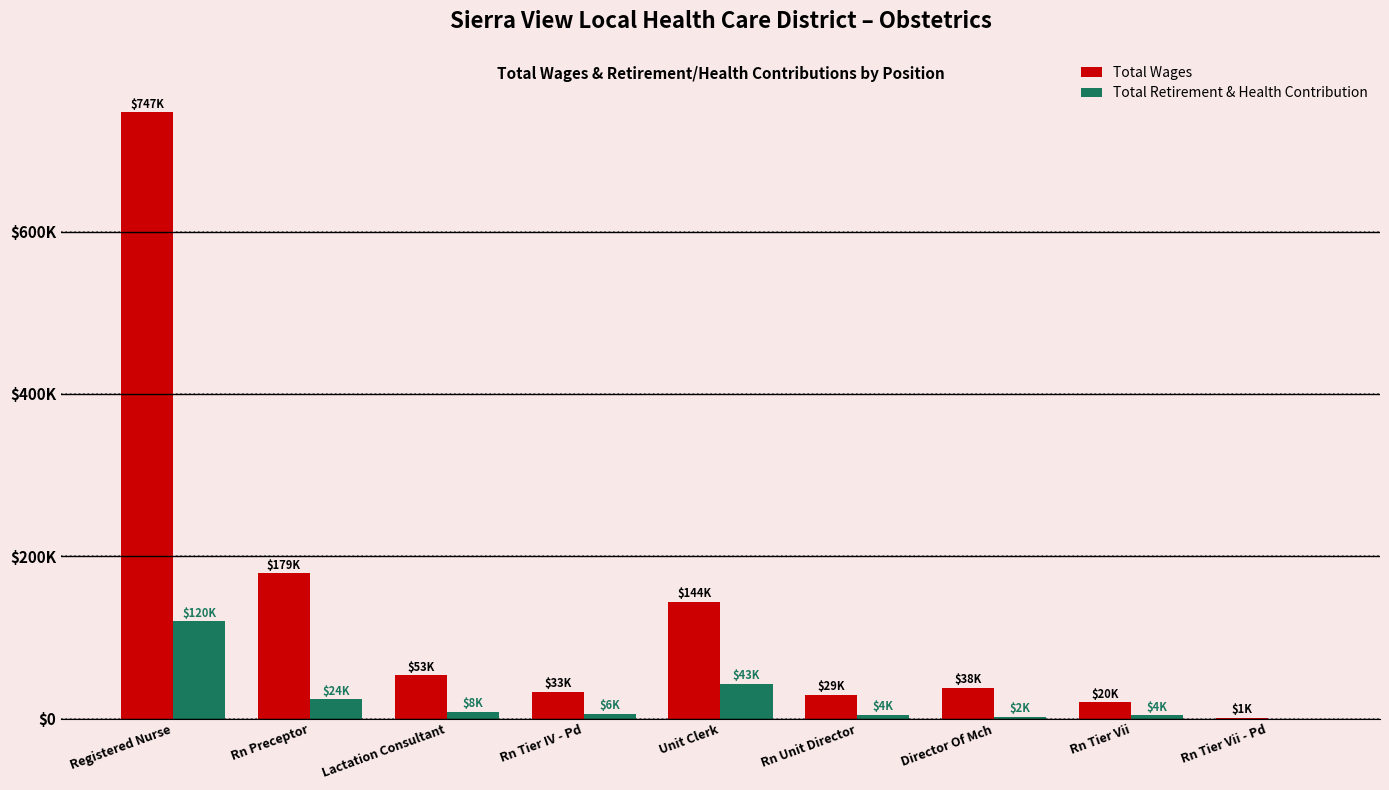

At which category is the sum across all series the highest?

Registered Nurse